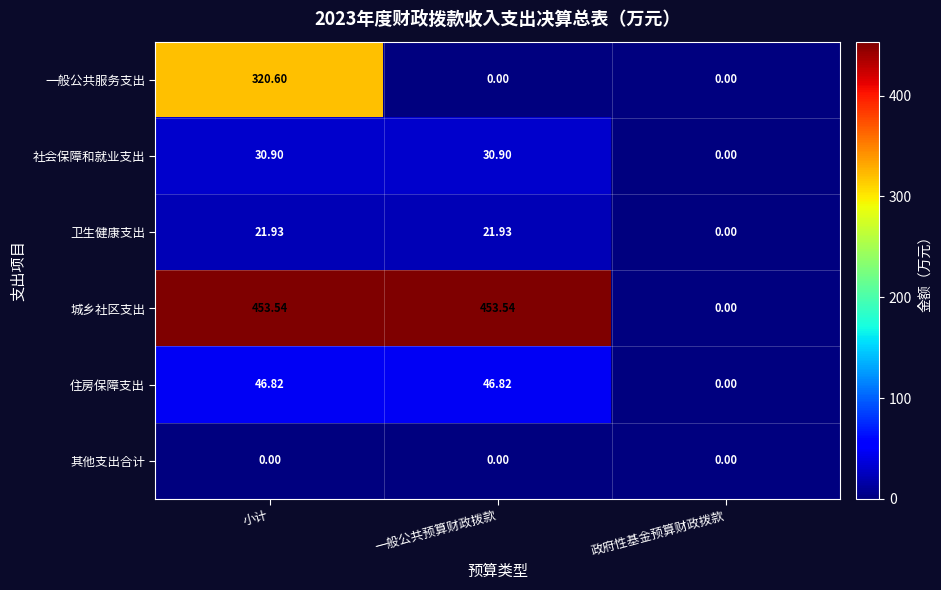

Which series has the widest spread of values?

城乡社区支出